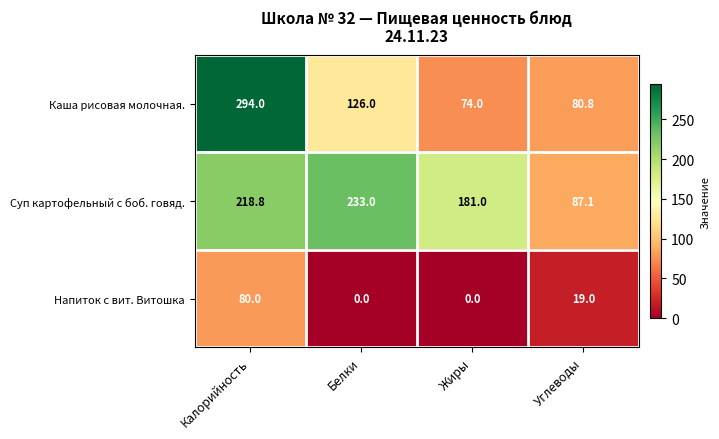

What is the maximum value shown in the chart?

294.0